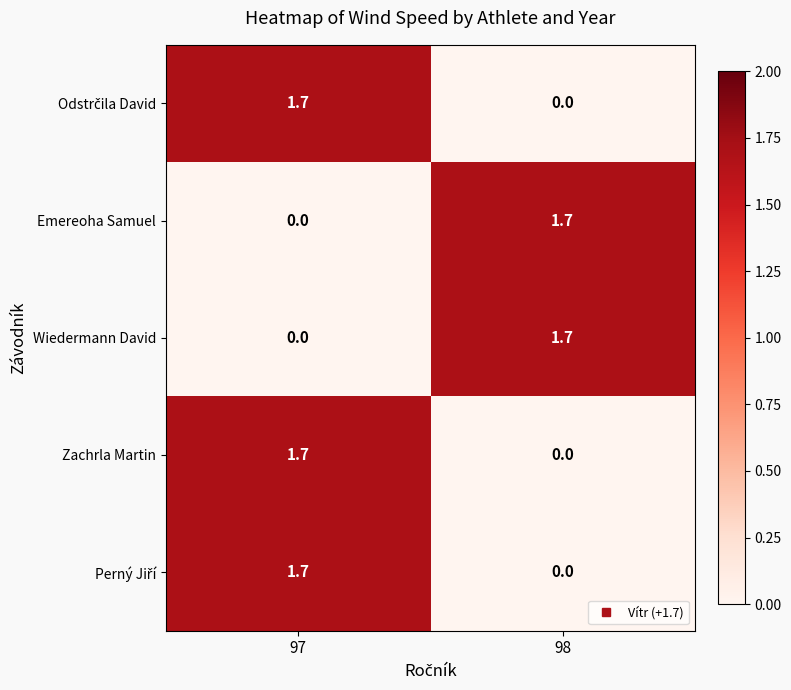

What is the spread (max minus min) of values at 98?

1.7